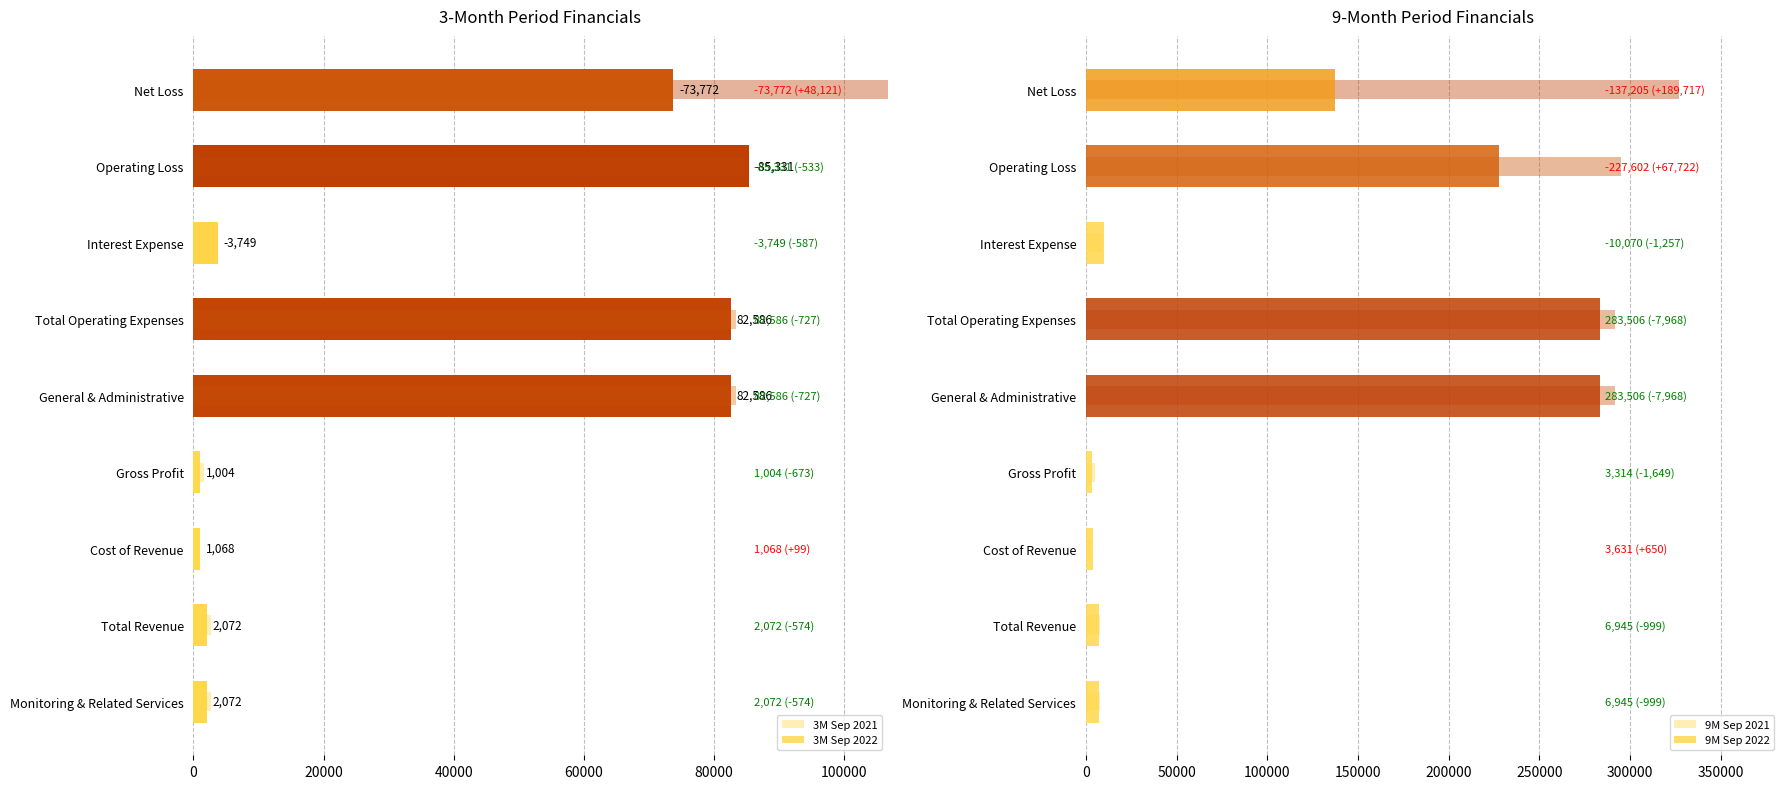

What position from the left is Cost of Revenue?

3